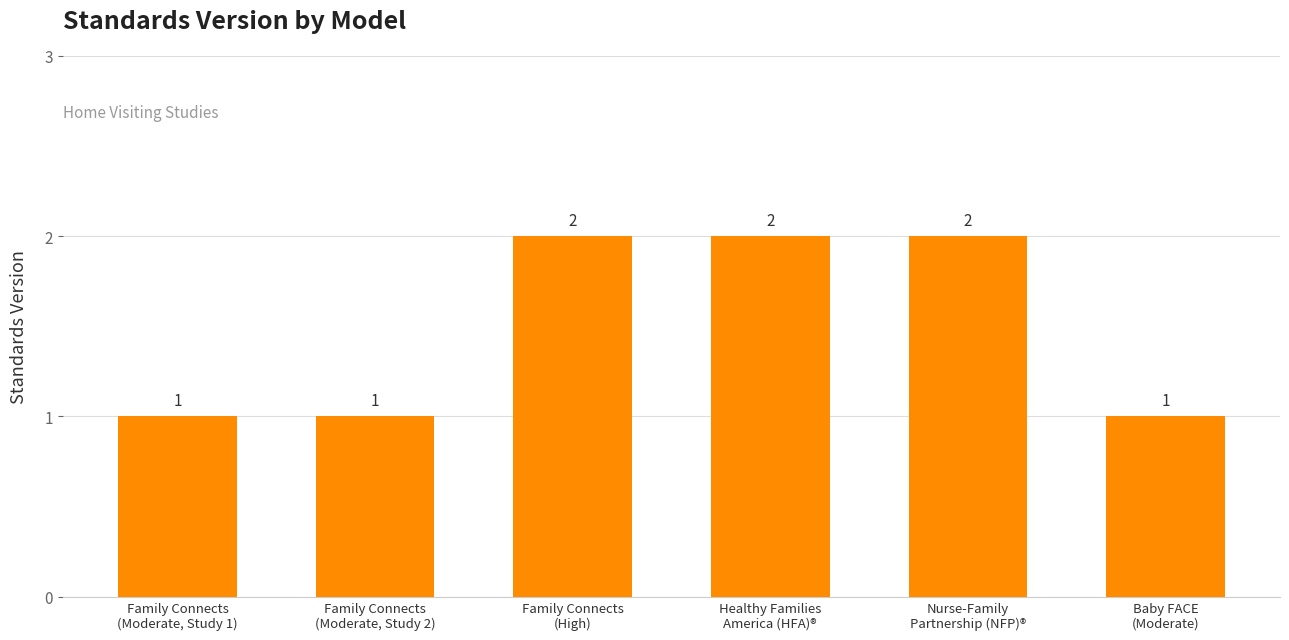

How many data points are less than 2?

3